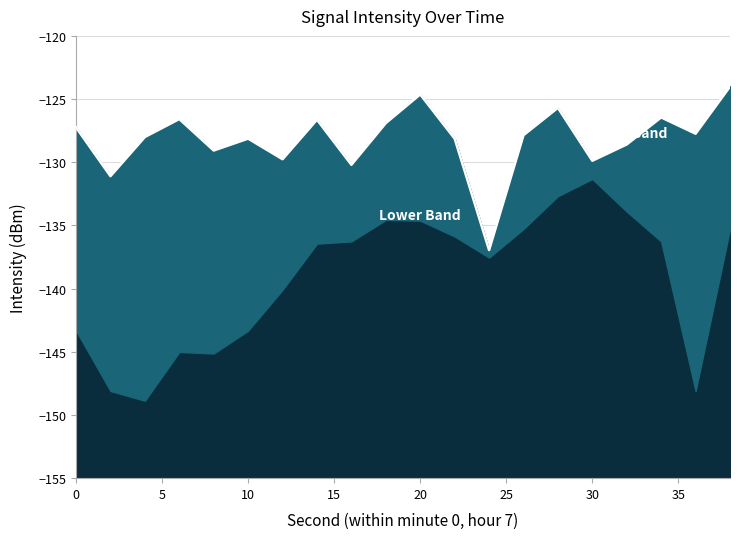

At which label does the data first exceed -127?

6